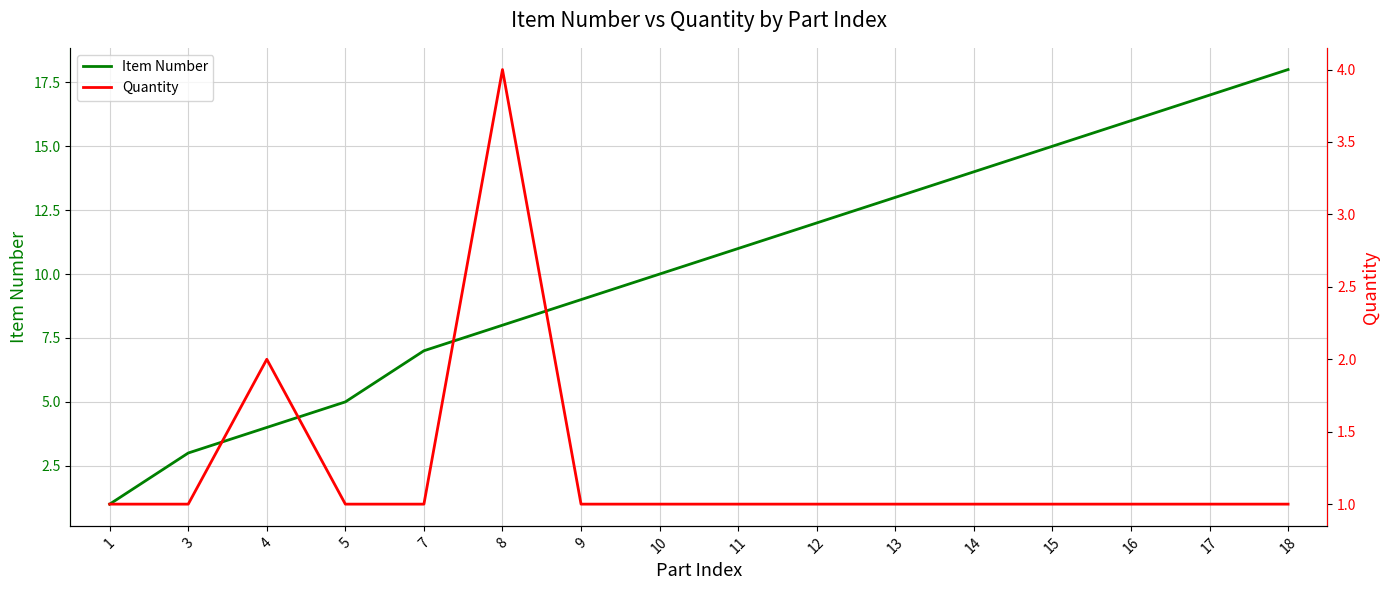

True or false: Item Number and Quantity intersect in this chart.

False